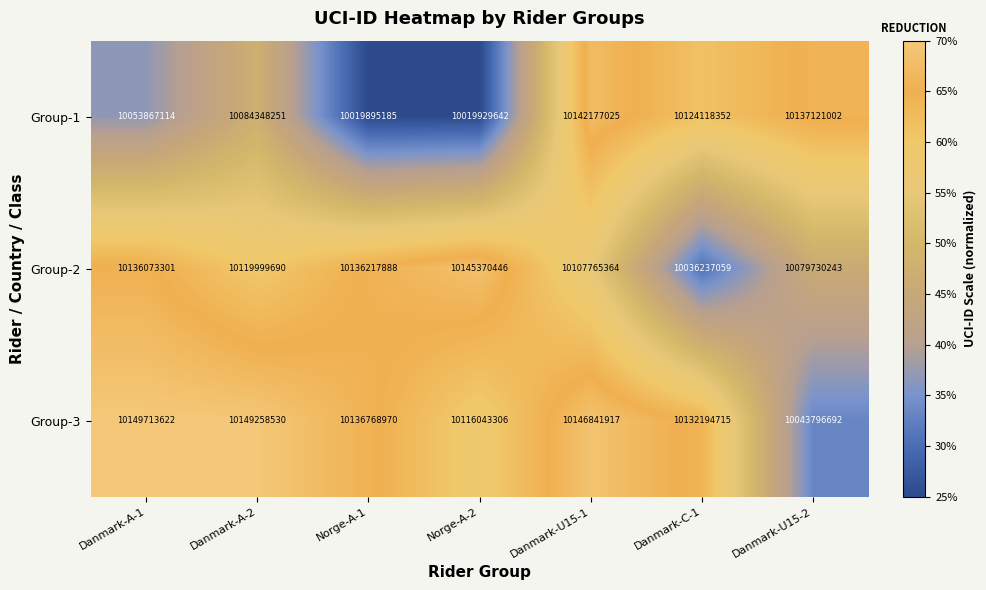

At how many categories does at least one series exceed 10146682766?

3